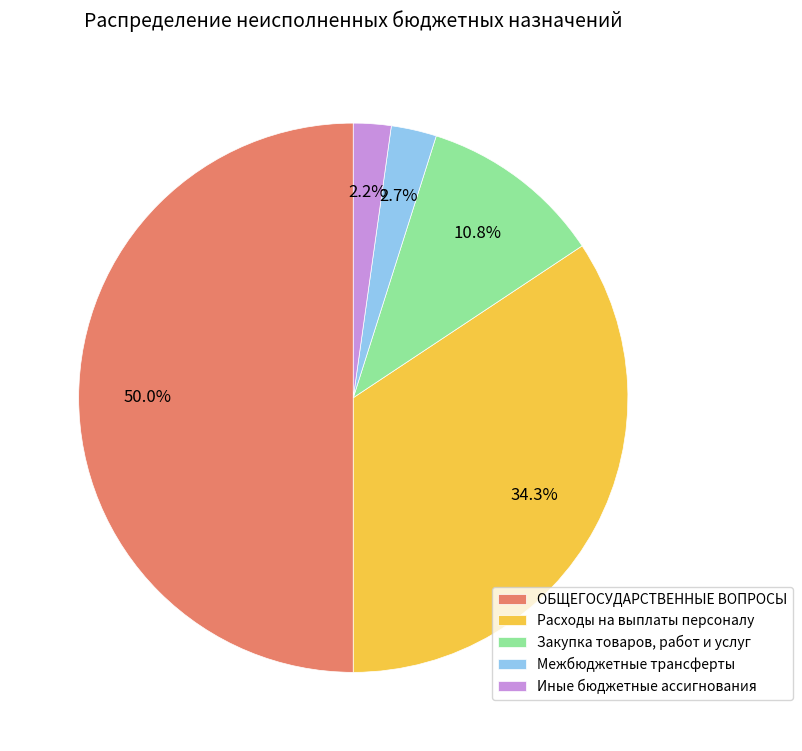

To the nearest percent, what is the average slice percentage?

20%